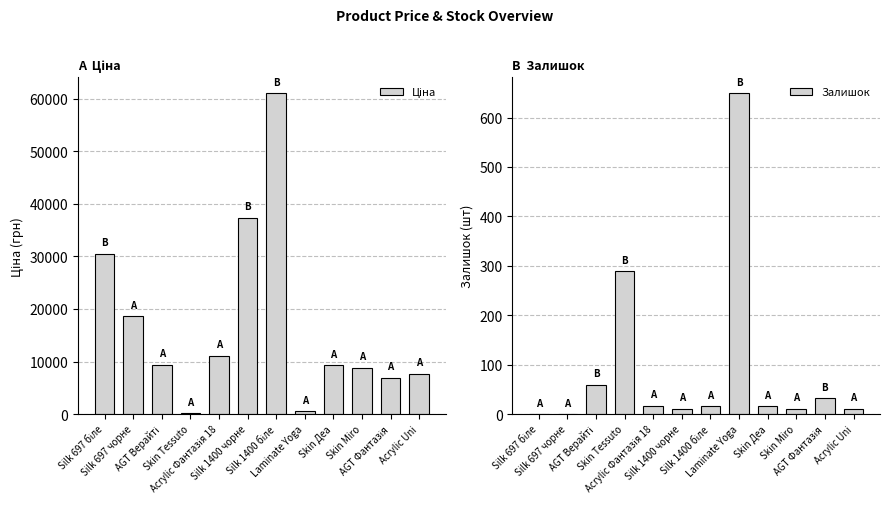

What is the maximum value for Ціна?

61024.7